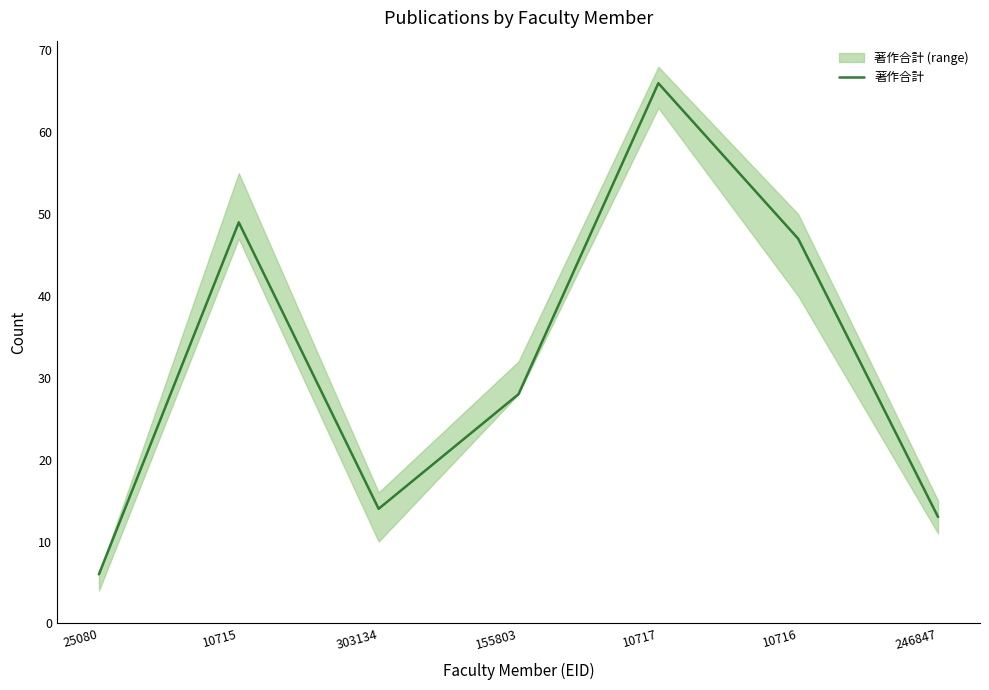

Does the chart display data point markers on the line(s)?

No